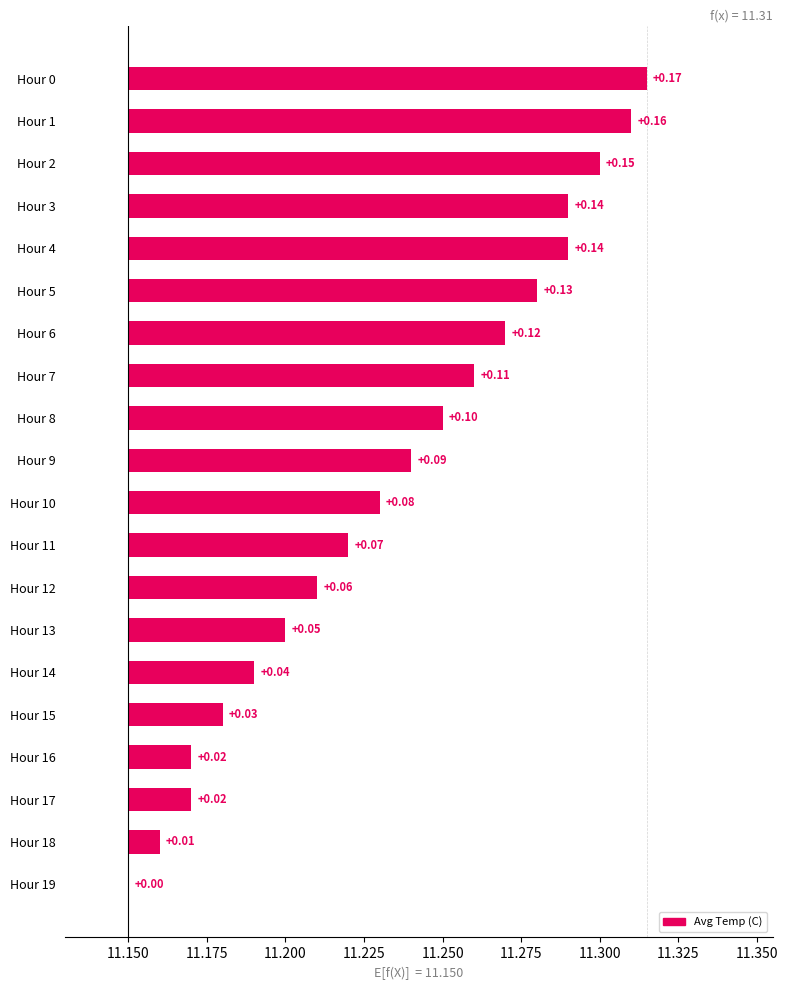

How many categories are shown in the chart?

20